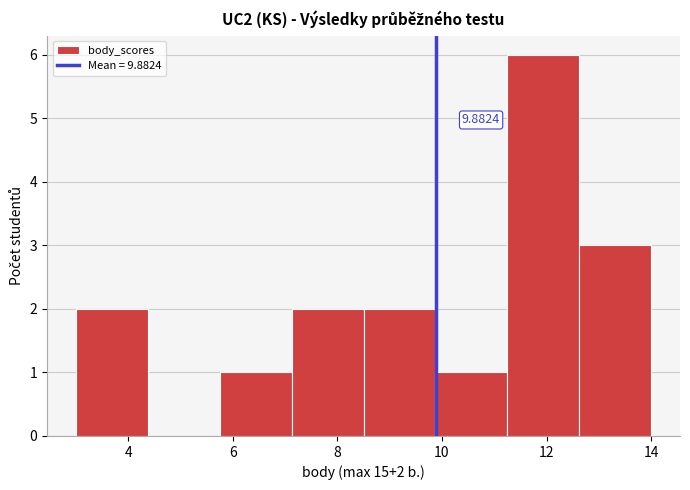

Over which range of the x-axis is the bar tallest?

11.2 to 12.6